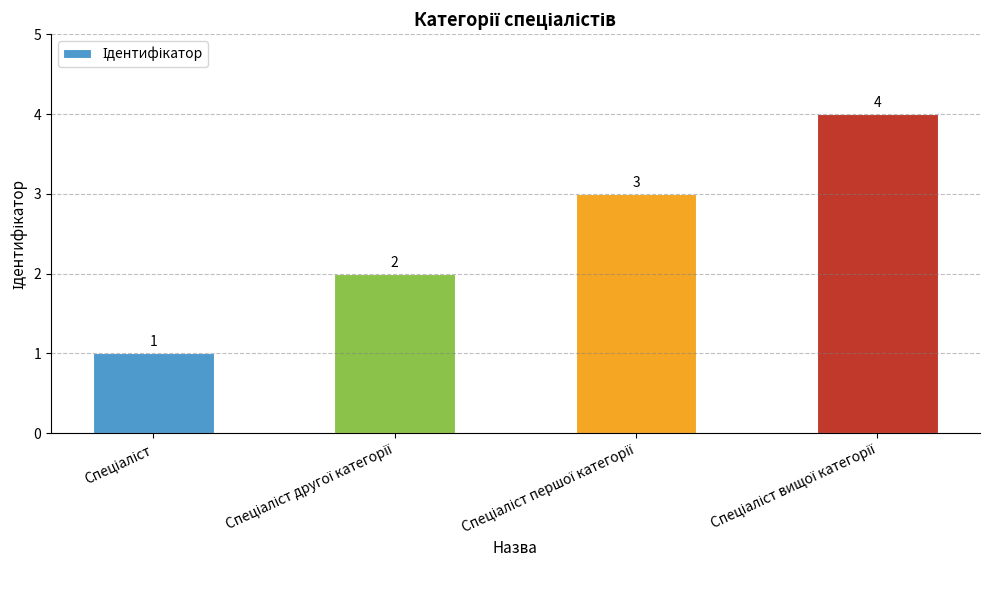

Reading left to right, what are all the values shown in this chart?

1	2	3	4